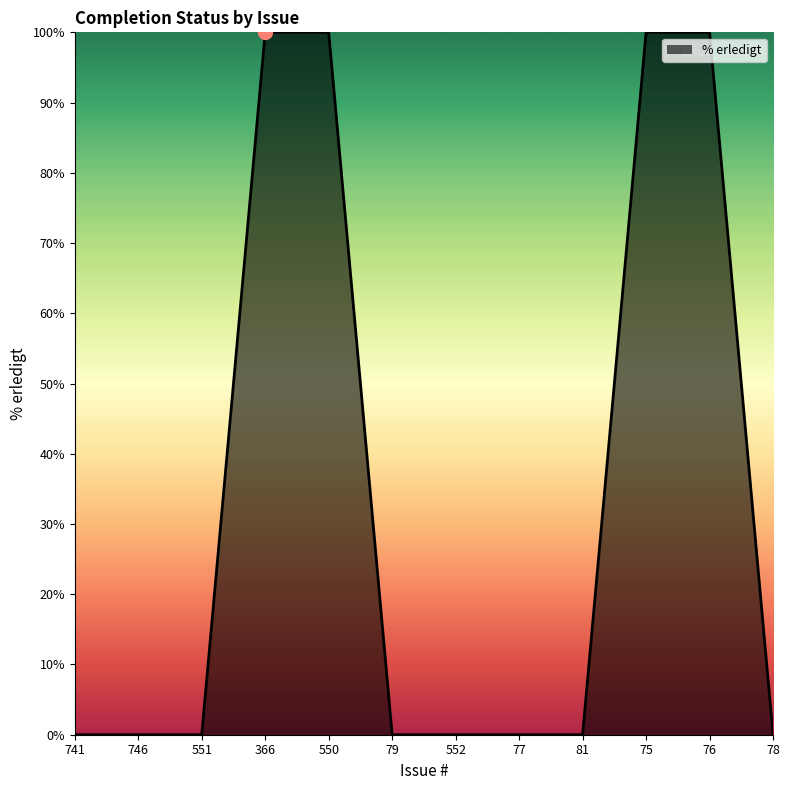

What is the maximum value shown in the chart?

100